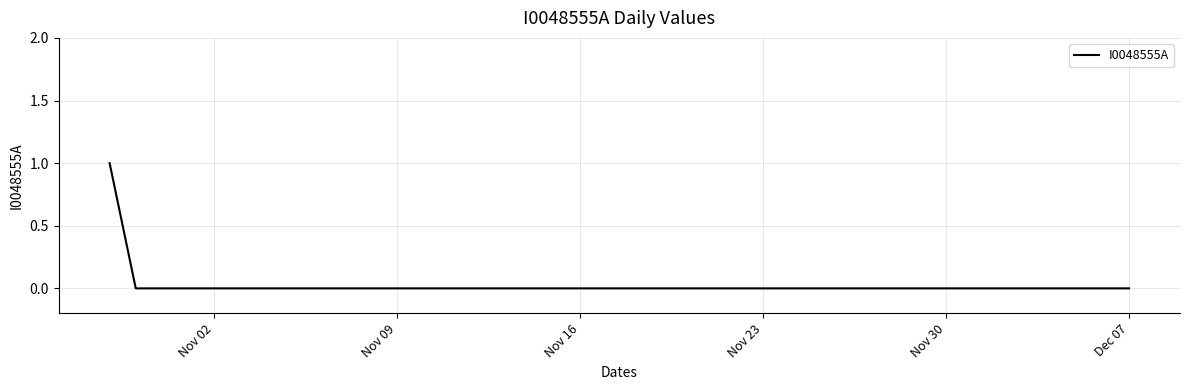

Does the chart have visible grid lines?

Yes